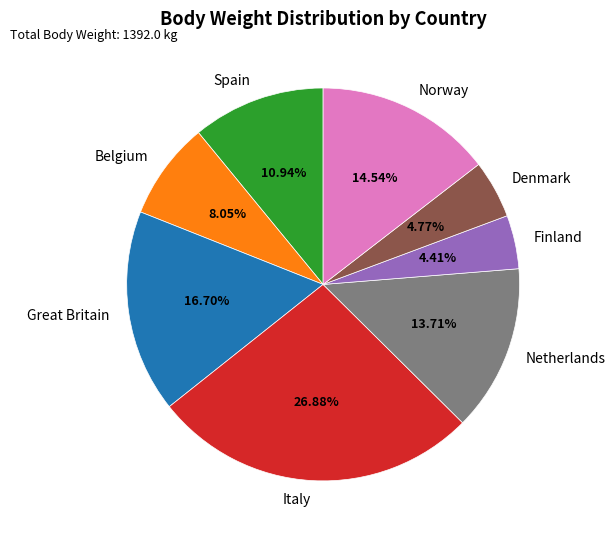

Is the sum of Great Britain and Denmark greater than half?

No